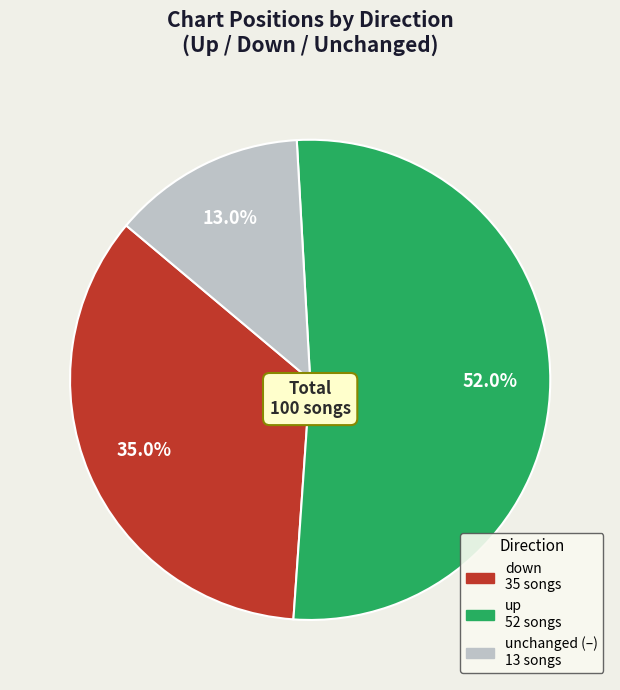

Is there any slice that represents more than half of the pie?

Yes